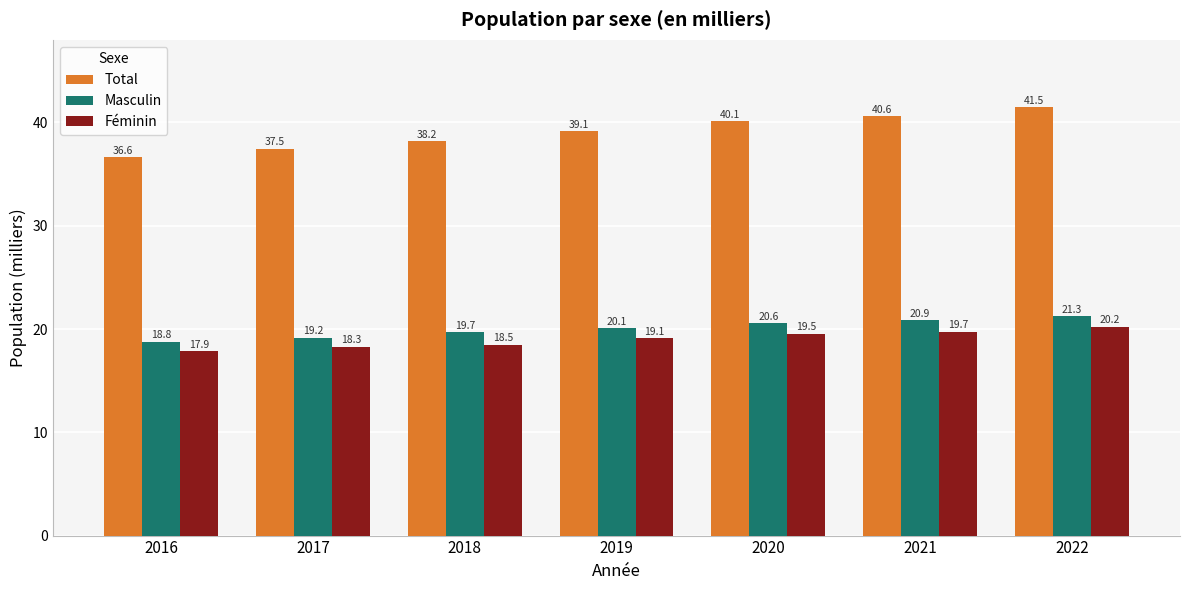

Reading left to right, list all the values displayed in this chart.

Total: 36.6	37.5	38.2	39.1	40.1	40.6	41.5
Masculin: 18.8	19.2	19.7	20.1	20.6	20.9	21.3
Féminin: 17.9	18.3	18.5	19.1	19.5	19.7	20.2